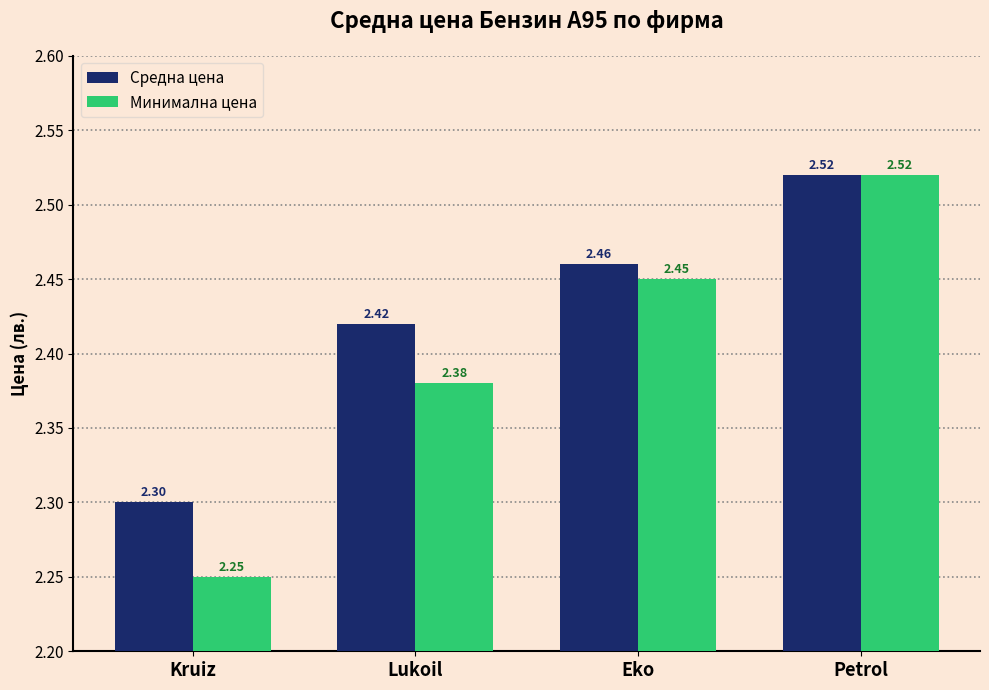

Which series has the largest total across all categories?

Средна цена